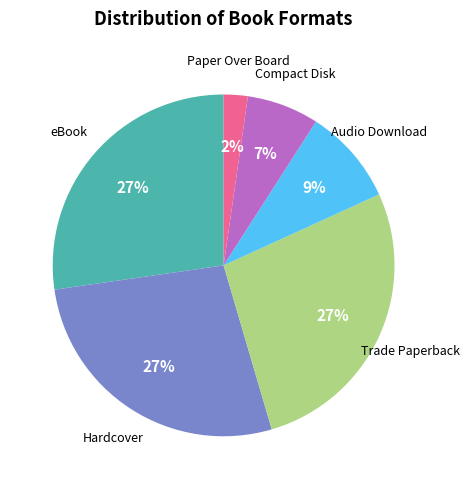

Which slice is the smallest?

Paper Over Board